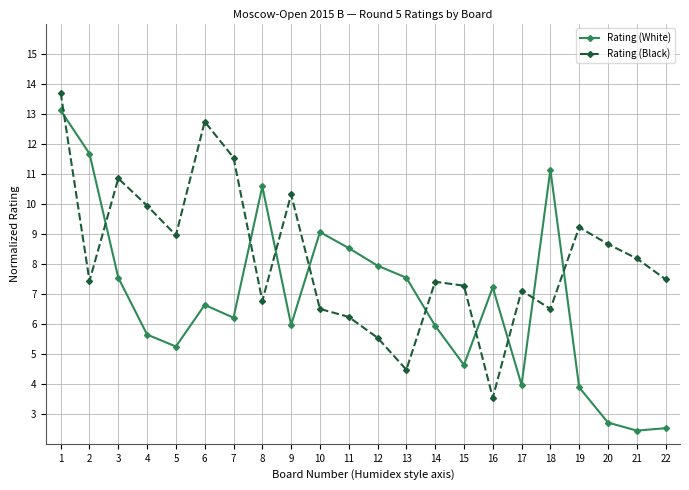

Rank the series at 7 from highest to lowest value.

Rating (Black), Rating (White)